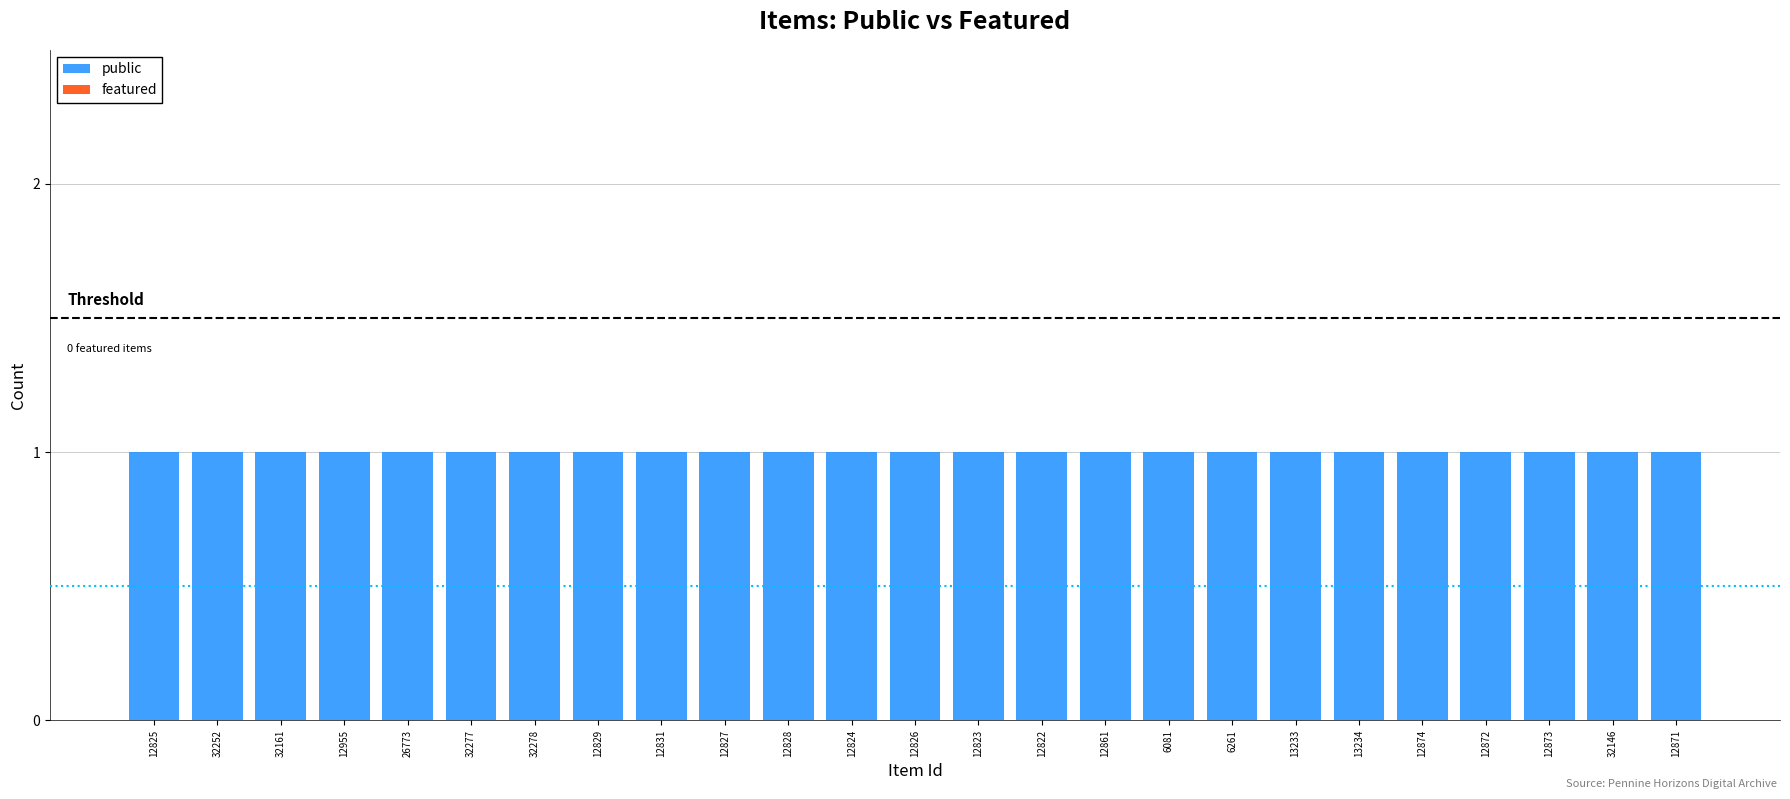

Which has a higher value, 32277 or 12955?

32277